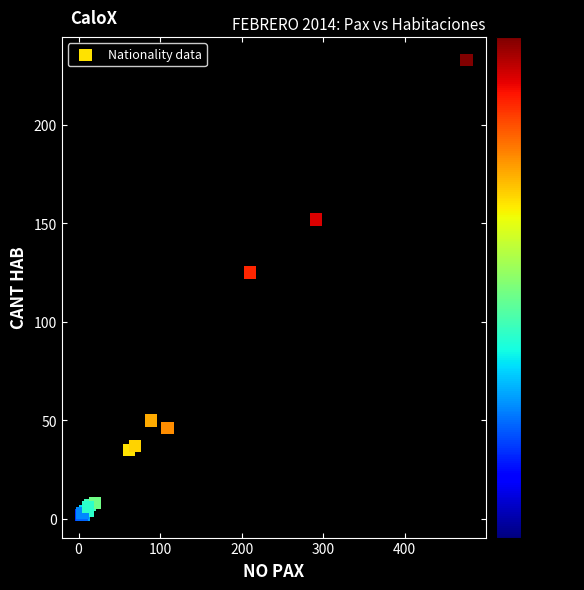

What Y value in the scatter plot is closest to 117?

125